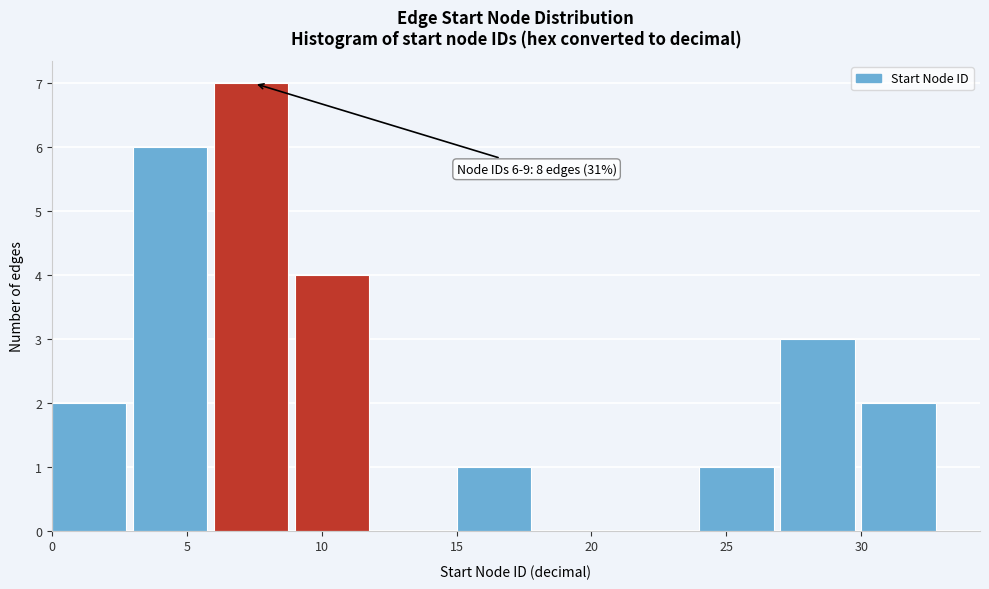

Over which range of the x-axis is the bar tallest?

6 to 9